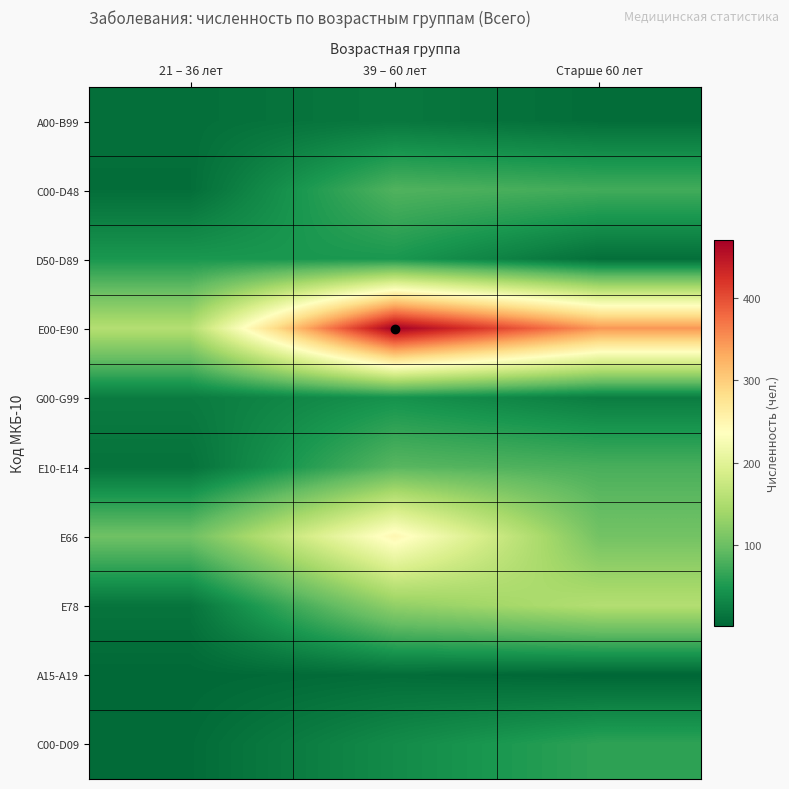

What is the spread (max minus min) of values at 39 – 60 лет?

462